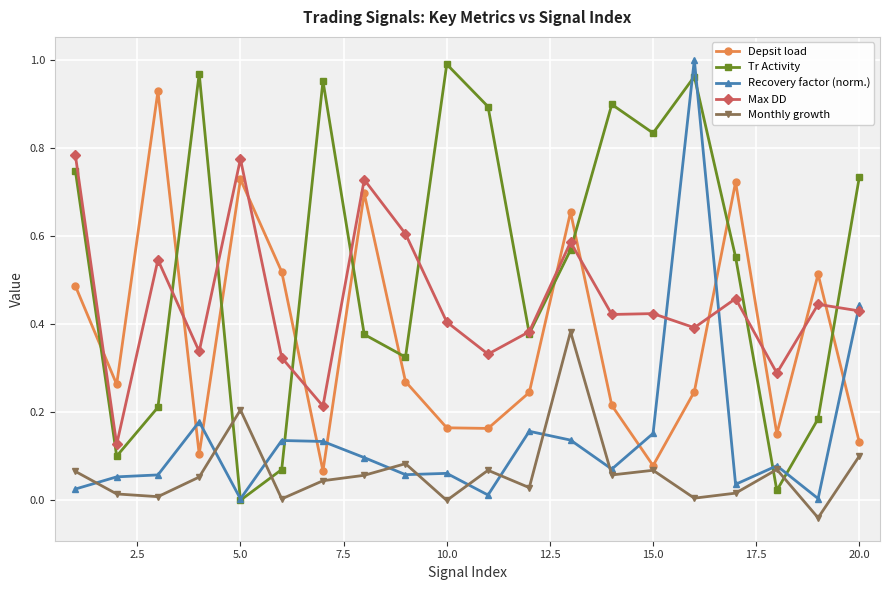

Which series has the largest total across all categories?

Tr Activity